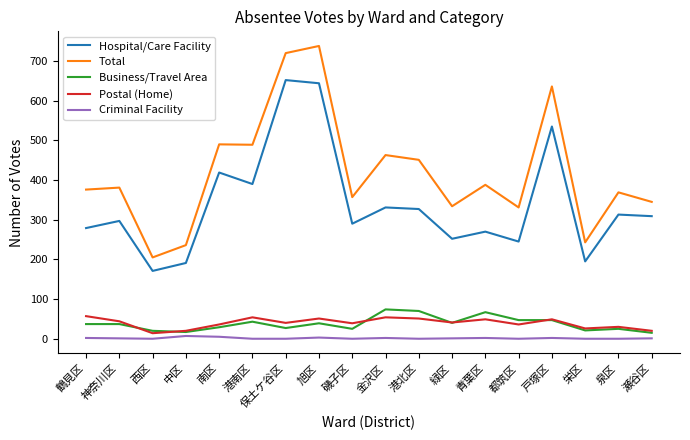

How many distinct data groups are displayed?

5